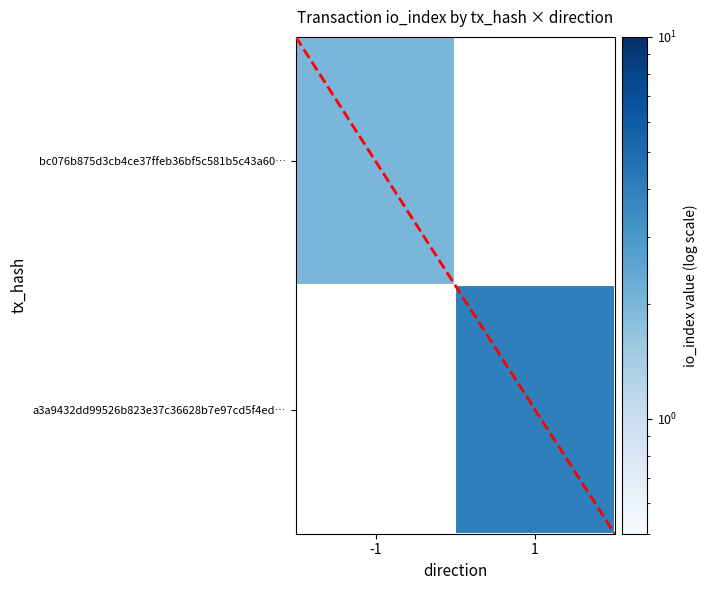

Is the value of a3a9432dd99526b823e37c36628b7e97cd5f4ed… at -1 greater than the value of bc076b875d3cb4ce37ffeb36bf5c581b5c43a60… at -1?

No